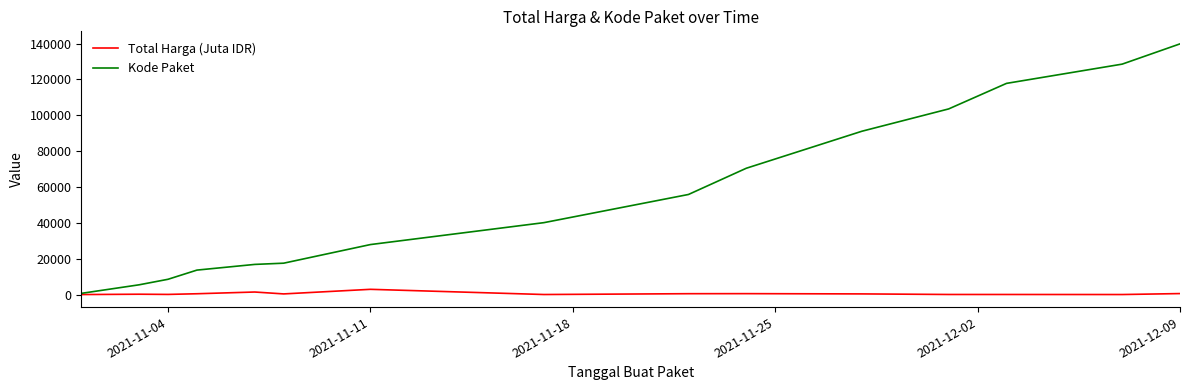

Which series has the widest spread of values?

Kode Paket